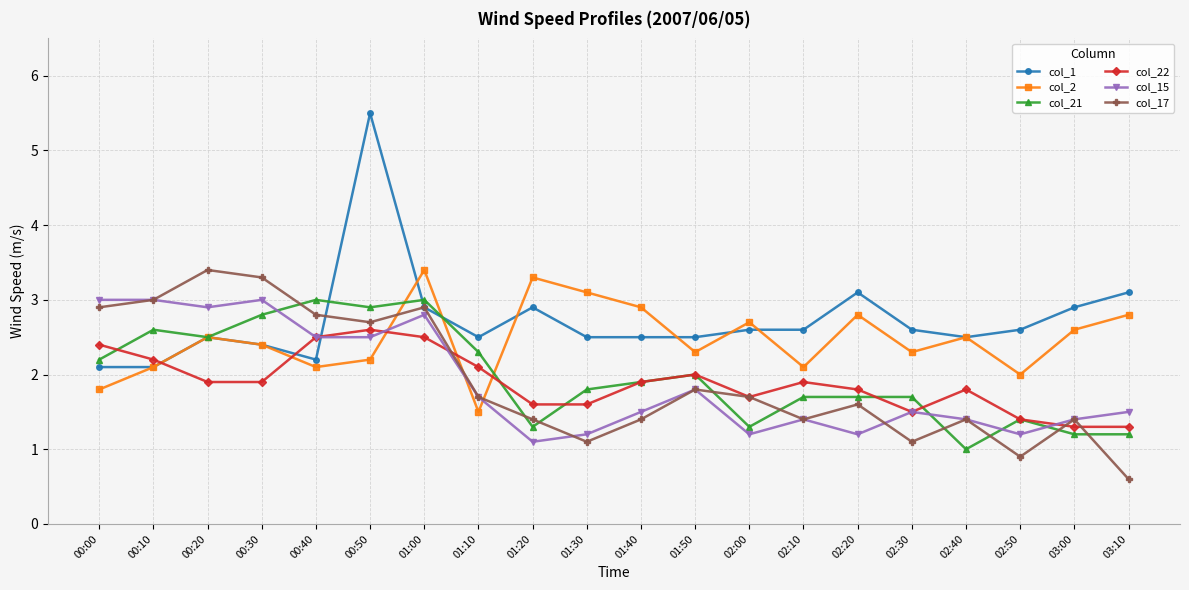

At which label does col_21 reach its minimum?

02:40